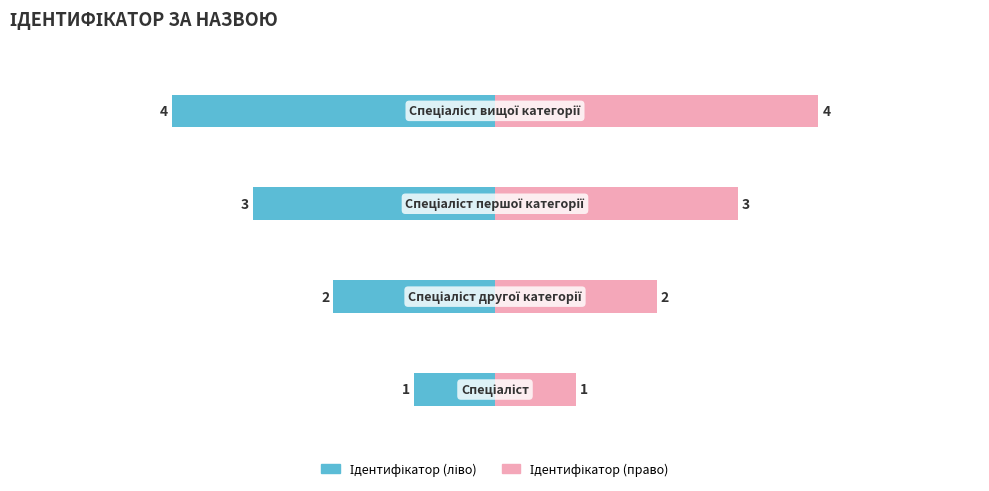

Rank the series by their average value, from highest to lowest.

Ідентифікатор (право), Ідентифікатор (ліво)